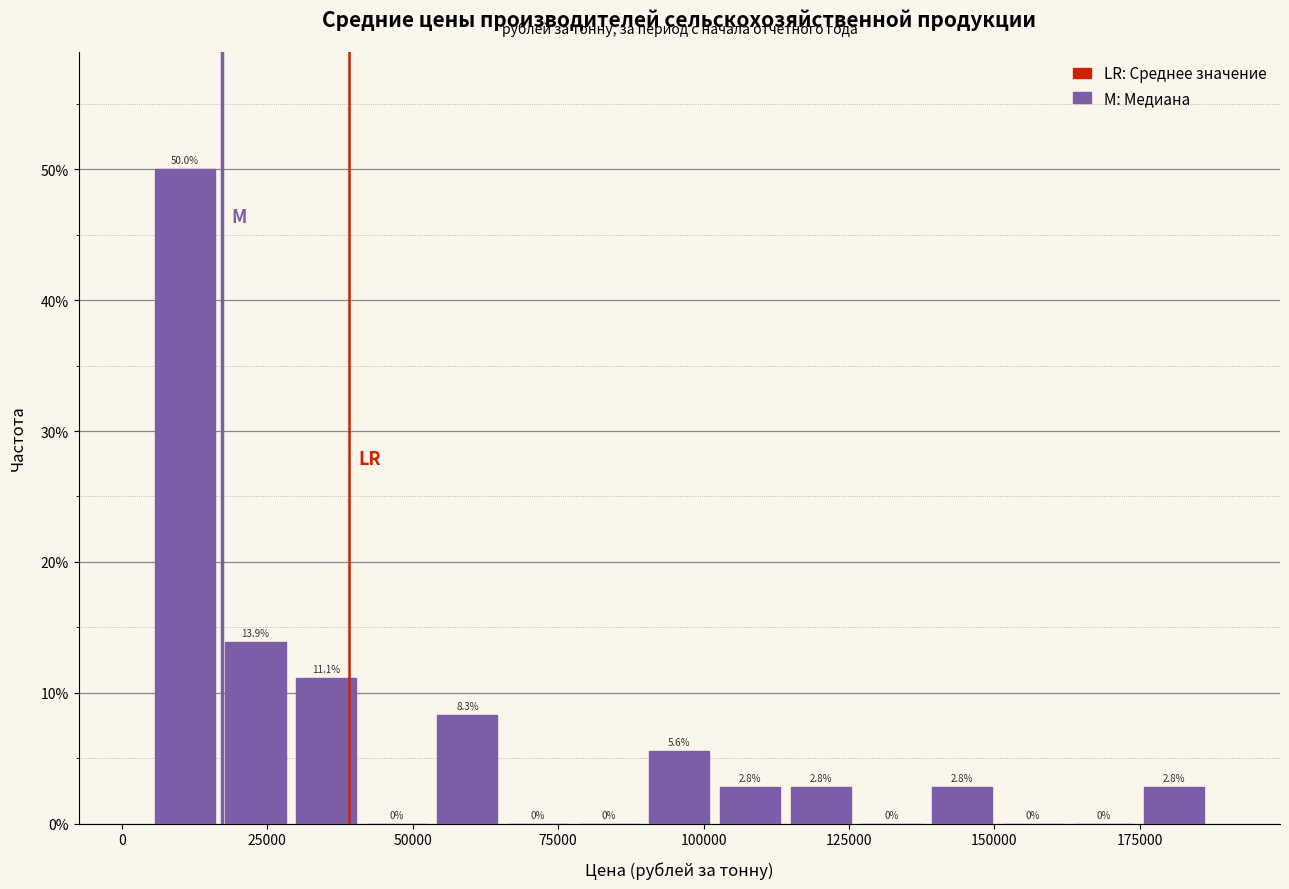

Around what value on the x-axis is the tallest bar? Give the approximate position of its centre, as read against the axis.

10000